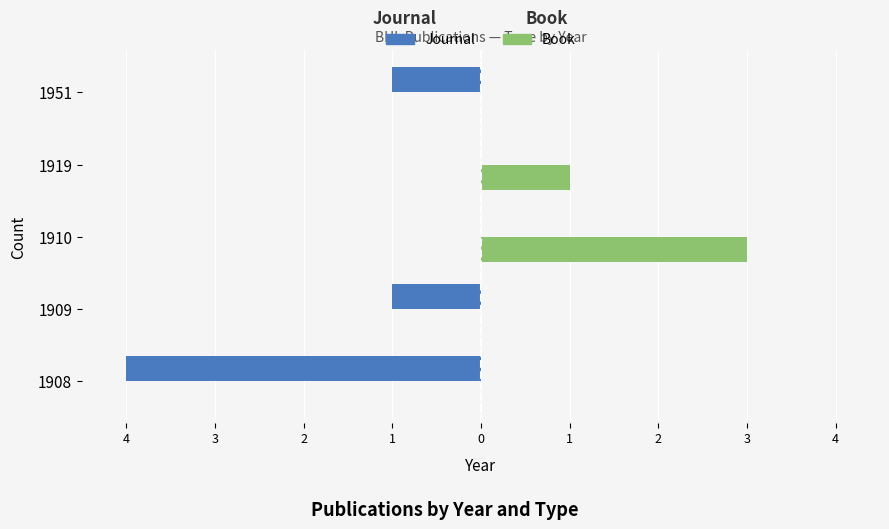

What is the difference between the maximum and minimum values in the Book series?

3